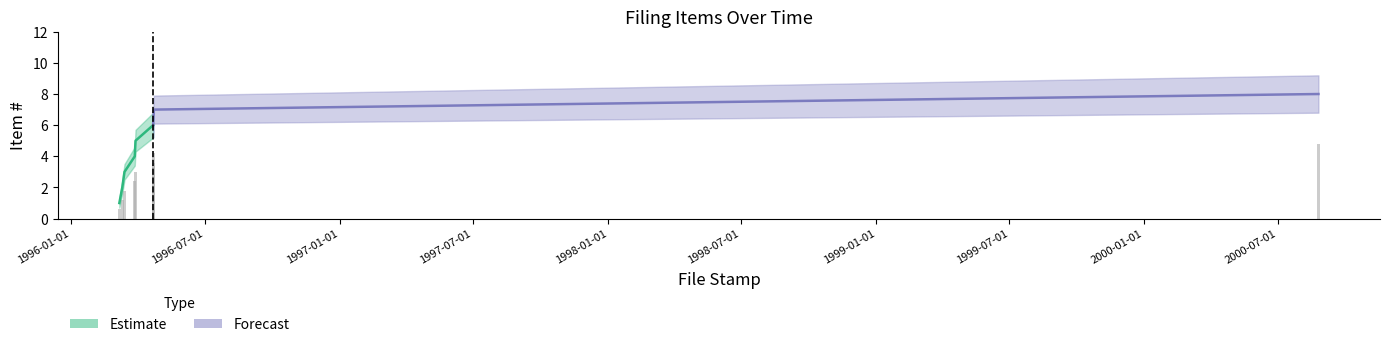

At which category is the sum across all series the highest?

2000-08-25